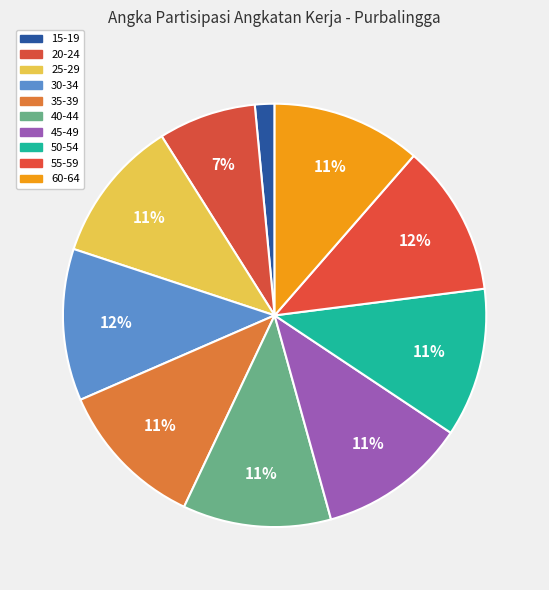

What percentage is NOT represented by 30-34?

88.4%